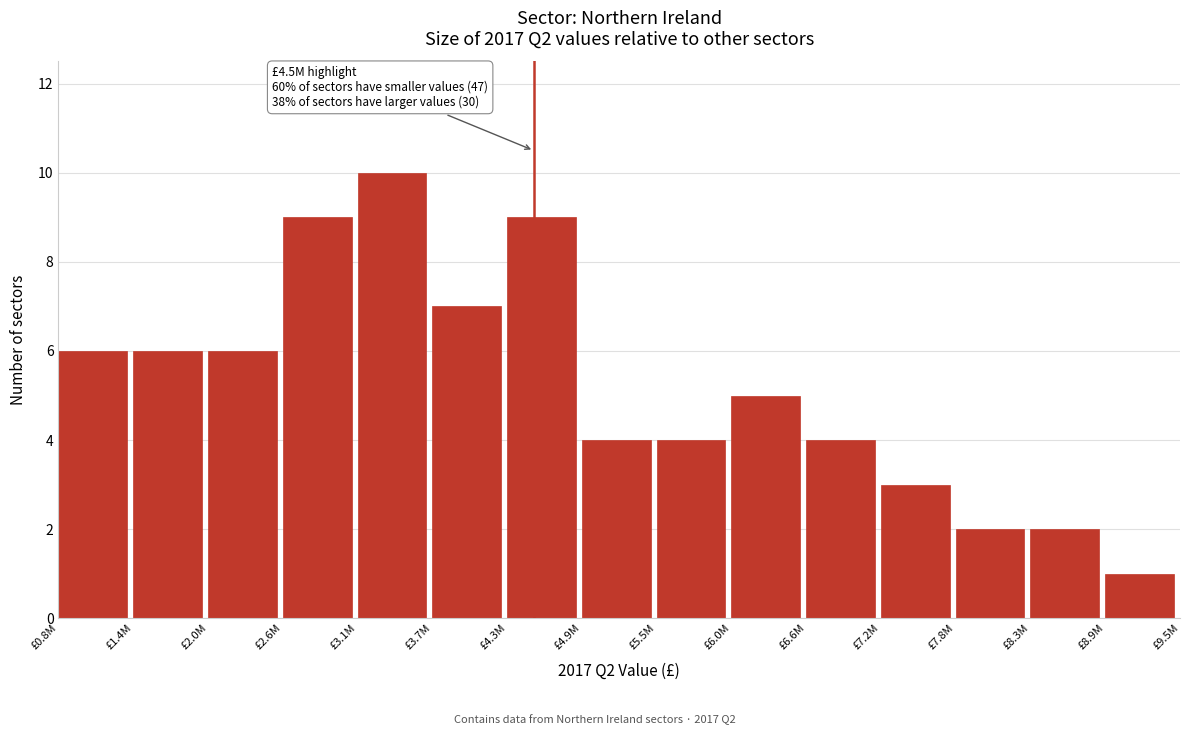

Reading right to left, extract all data points from this chart.

1	2	2	3	4	5	4	4	9	7	10	9	6	6	6